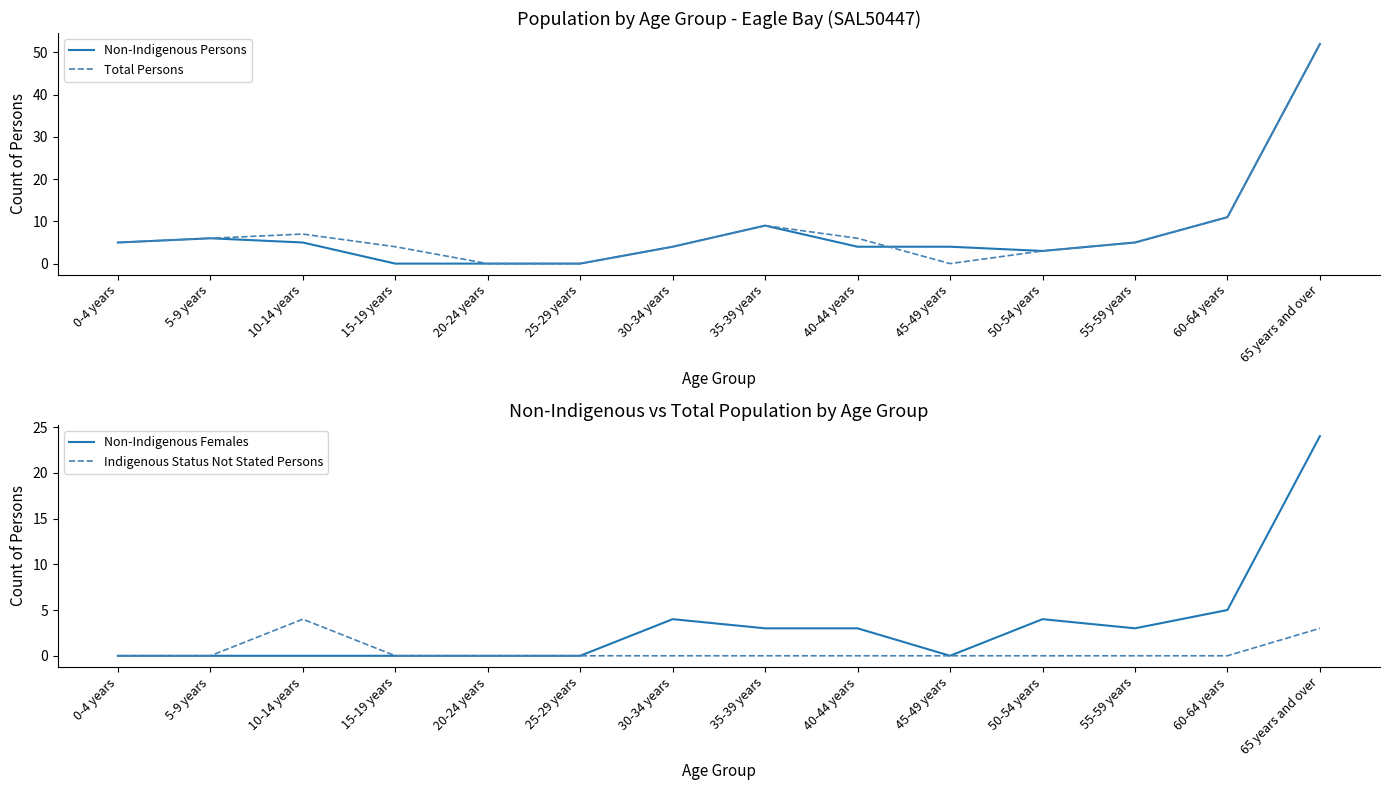

What is the difference between the Non-Indigenous Persons values at 0-4 years and 45-49 years?

1